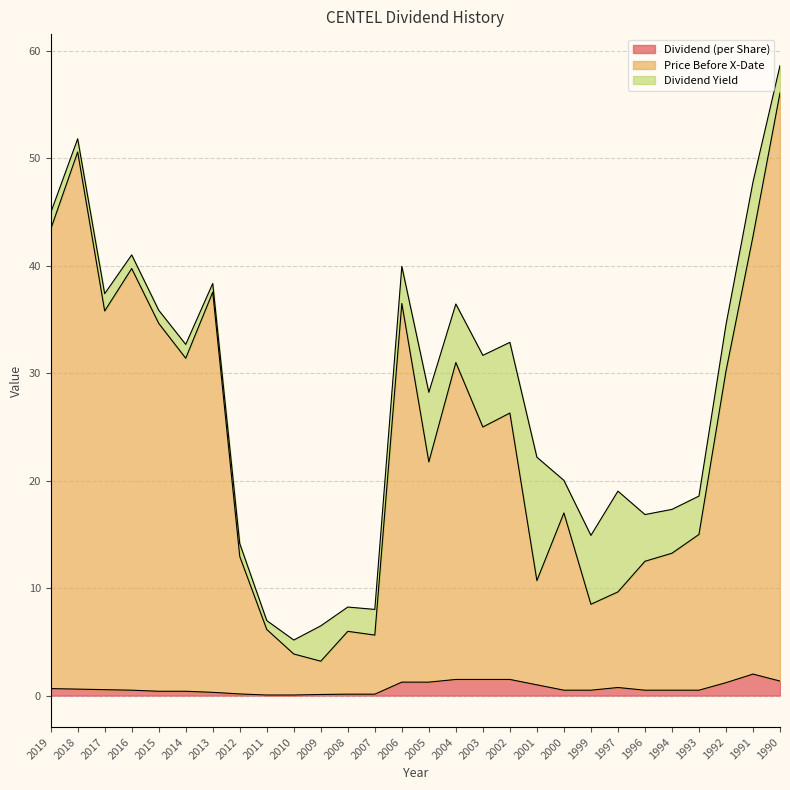

List the labels in order of Dividend (per Share) value, largest first.

1991, 2004, 2003, 2002, 1990, 2006, 2005, 1992, 2001, 1997, 2019, 2018, 2017, 2016, 2000, 1999, 1996, 1994, 1993, 2015, 2014, 2013, 2012, 2008, 2007, 2009, 2011, 2010